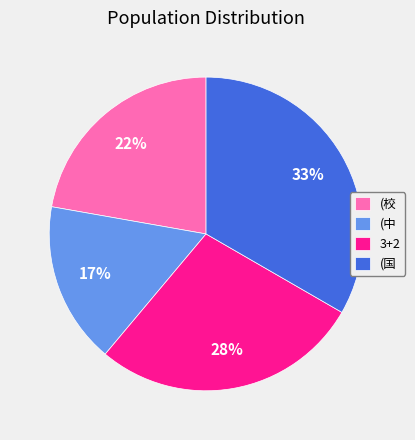

To the nearest percent, what is the combined percentage of (国 and (中?

50%